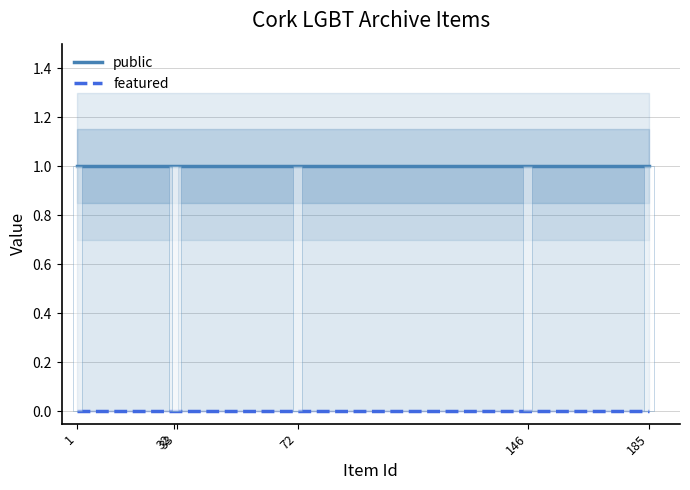

At 146, list the series in order from smallest to largest.

featured, public